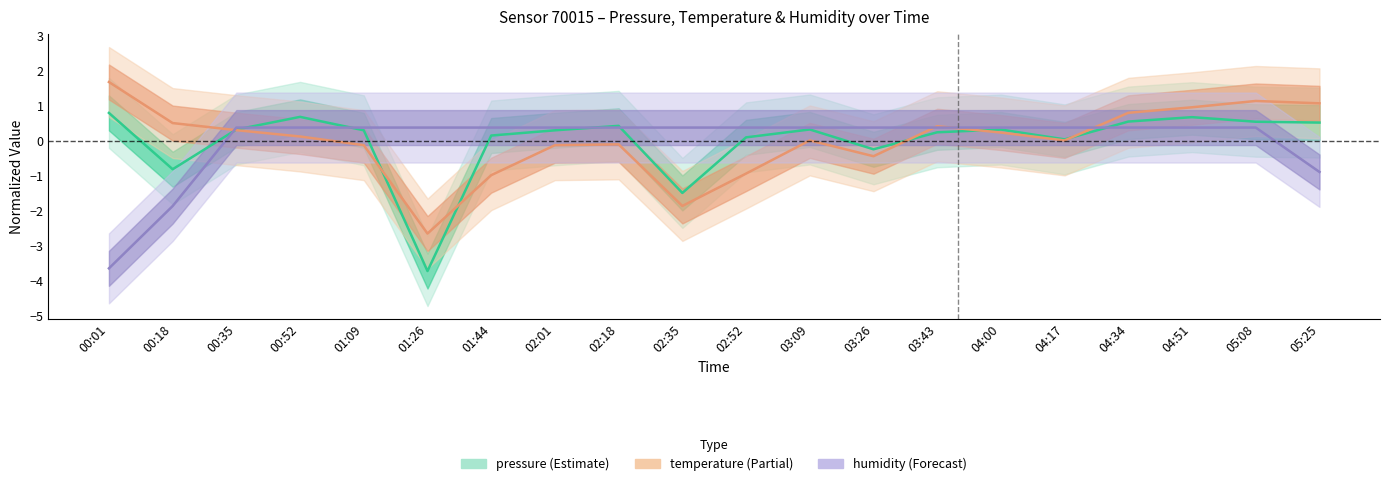

Reading left to right, extract all data points from this chart.

pressure: 00:01=0.8	00:18=-0.8	00:35=0.3	00:52=0.7	01:09=0.3	01:26=-3.7	01:44=0.1	02:01=0.3	02:18=0.4	02:35=-1.5	02:52=0.1	03:09=0.3	03:26=-0.2	03:43=0.2	04:00=0.3	04:17=0.0	04:34=0.5	04:51=0.7	05:08=0.5	05:25=0.5
temperature: 00:01=1.7	00:18=0.5	00:35=0.3	00:52=0.1	01:09=-0.1	01:26=-2.7	01:44=-1.0	02:01=-0.1	02:18=-0.1	02:35=-1.9	02:52=-0.9	03:09=0.0	03:26=-0.4	03:43=0.4	04:00=0.2	04:17=0.0	04:34=0.8	04:51=1.0	05:08=1.1	05:25=1.1
humidity: 00:01=-3.6	00:18=-1.9	00:35=0.4	00:52=0.4	01:09=0.4	01:26=0.4	01:44=0.4	02:01=0.4	02:18=0.4	02:35=0.4	02:52=0.4	03:09=0.4	03:26=0.4	03:43=0.4	04:00=0.4	04:17=0.4	04:34=0.4	04:51=0.4	05:08=0.4	05:25=-0.9